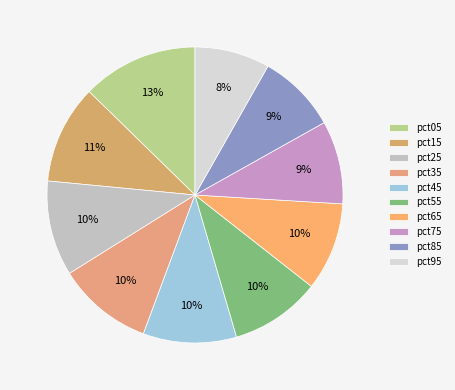

Does pct35 represent more than half of the total?

No